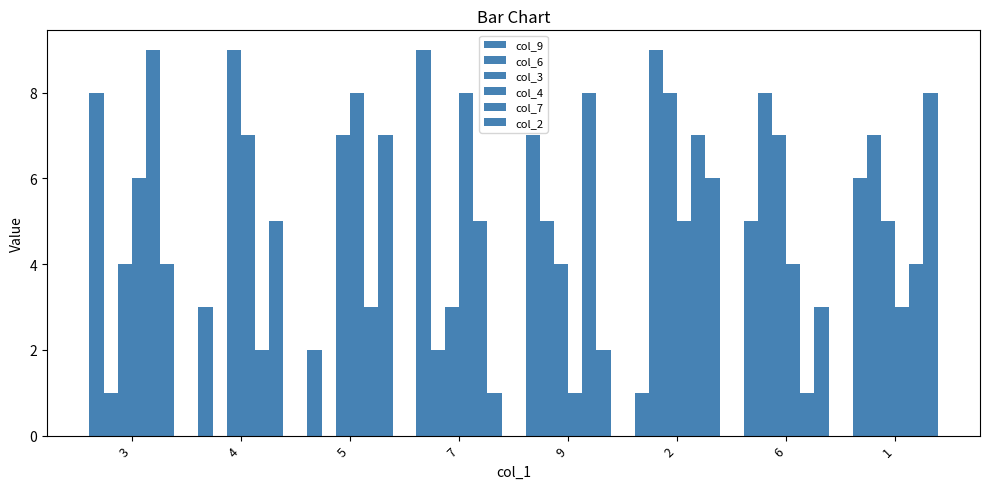

Does the chart contain stacked bars?

No